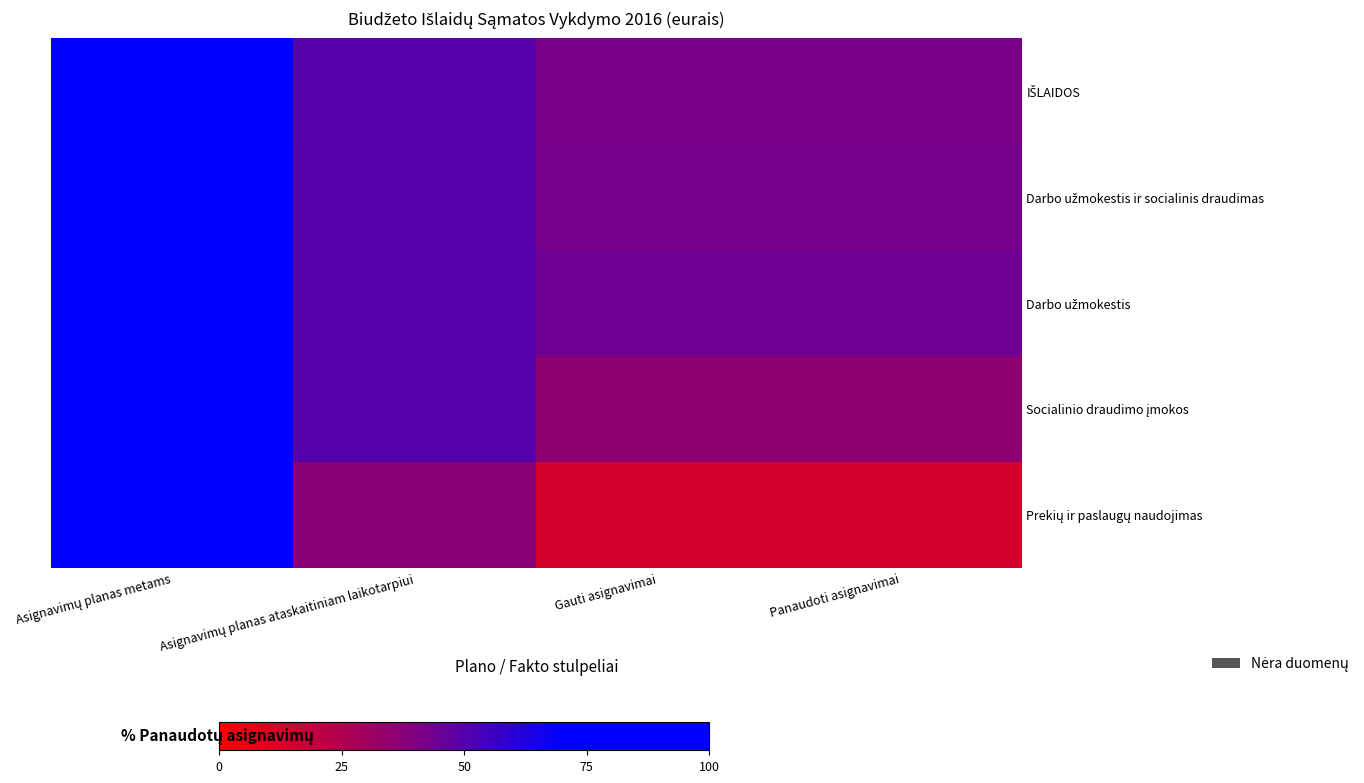

Between Asignavimų planas metams and Asignavimų planas ataskaitiniam laikotarpiui, which series saw the biggest shift?

Prekių ir paslaugų naudojimas